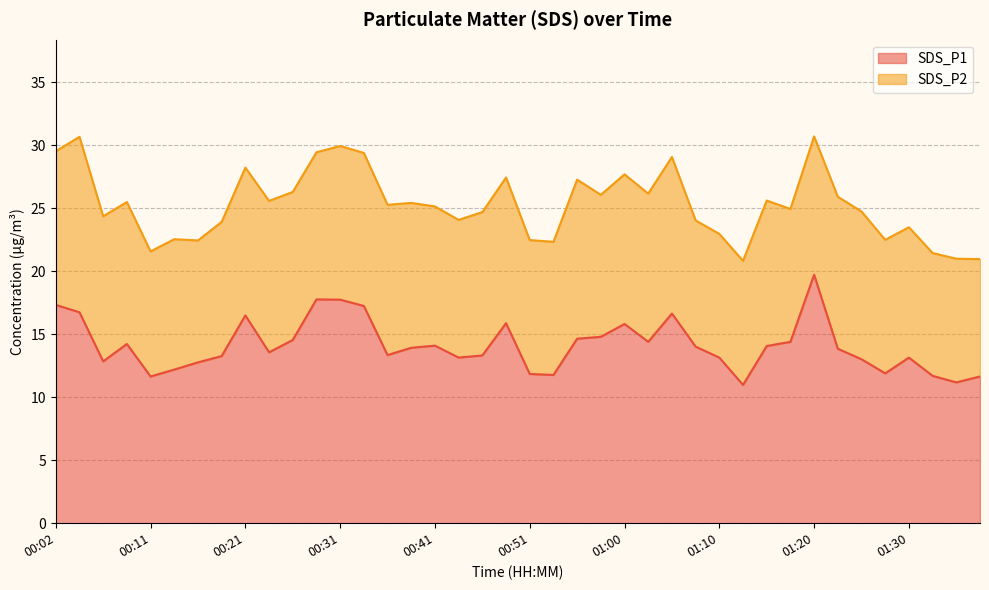

What is the label of the 28th point from the left?

01:08